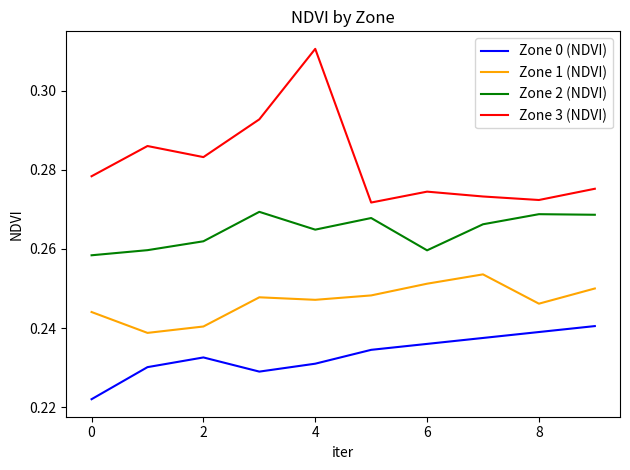

Does the chart have visible grid lines?

No